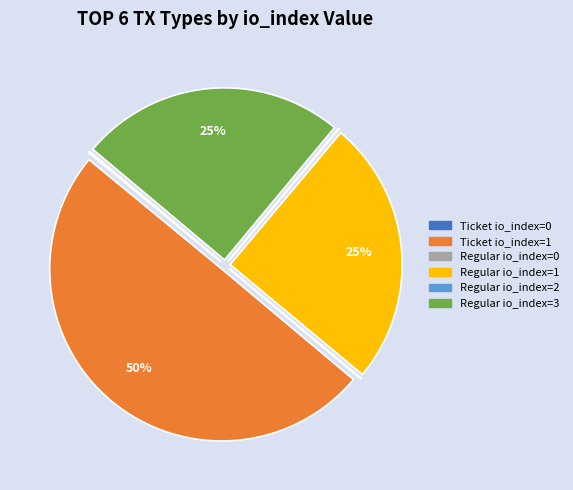

To the nearest percent, what is the average slice percentage?

17%